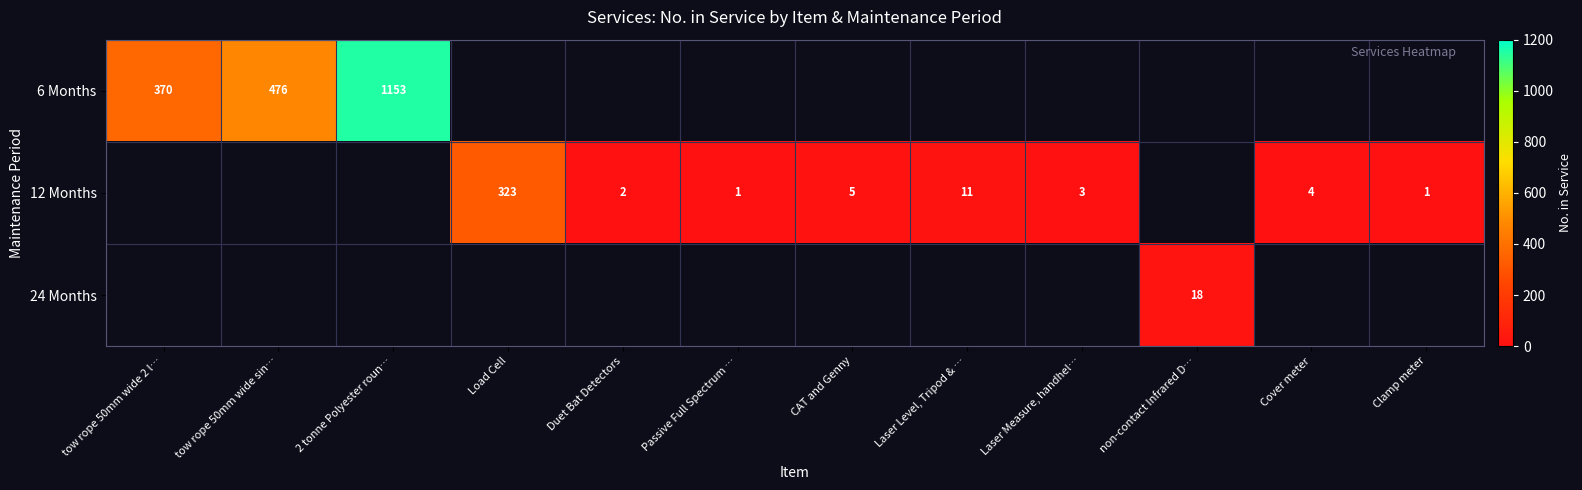

Is it true that 12 Months equals 2 at Clamp meter?

False